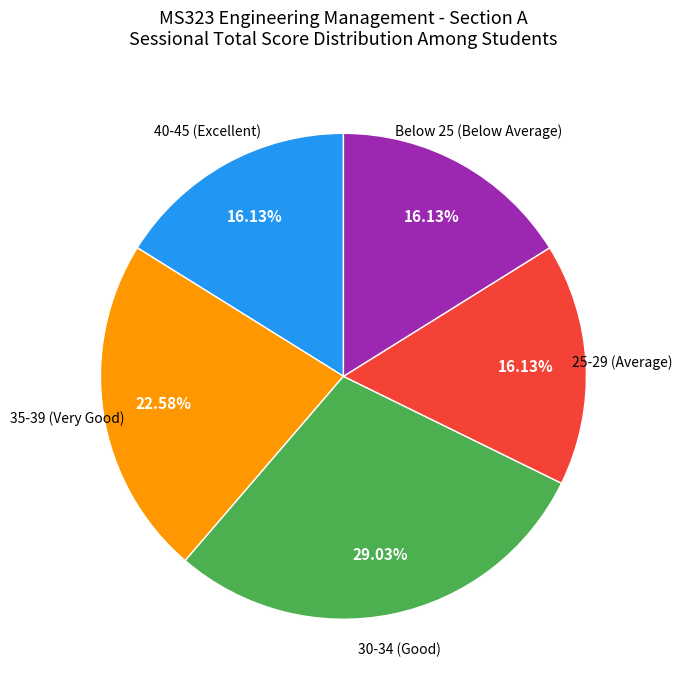

Which category has the biggest portion of the pie?

30-34 (Good)